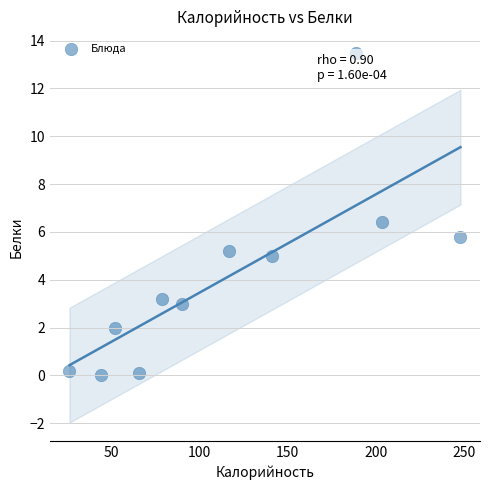

What Y value in the scatter plot is closest to 6?

5.8